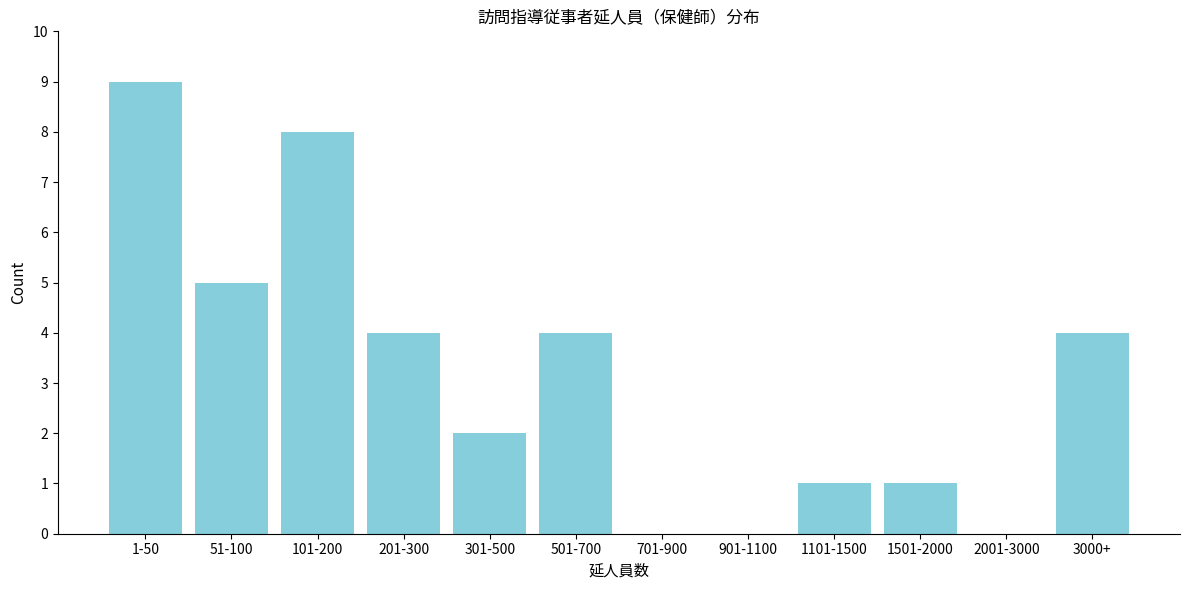

Reading right to left, what are all the values shown in this chart?

3000+=4	2001-3000=0	1501-2000=1	1101-1500=1	901-1100=0	701-900=0	501-700=4	301-500=2	201-300=4	101-200=8	51-100=5	1-50=9